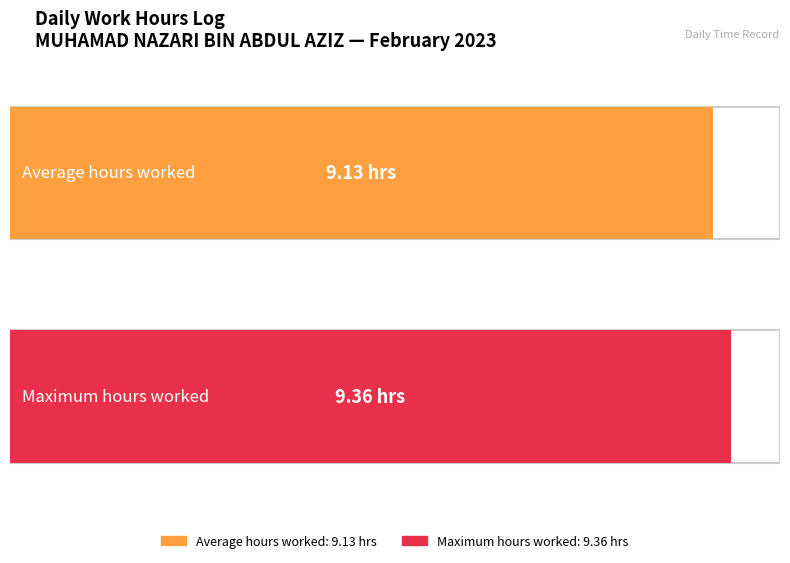

True or false: the data shows 5.1 at 20.

False